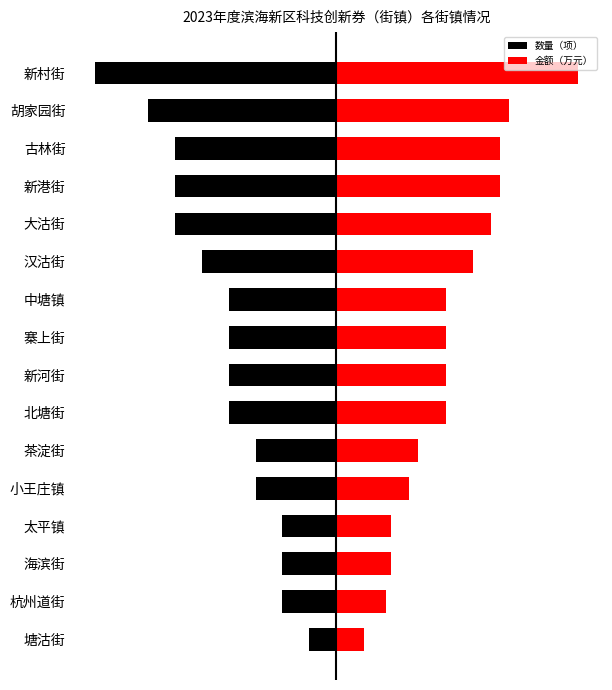

What are all the series names shown in the legend?

数量（项）, 金额（万元）